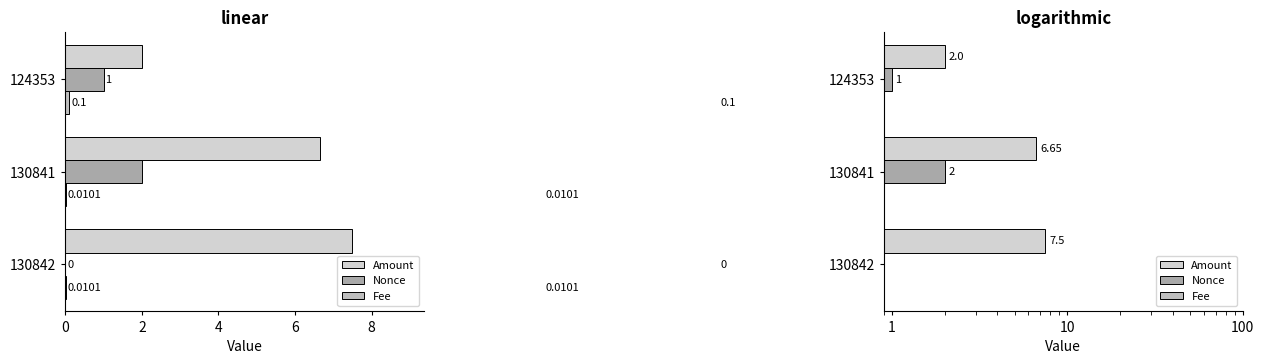

What is the average value of the Amount series?

5.4